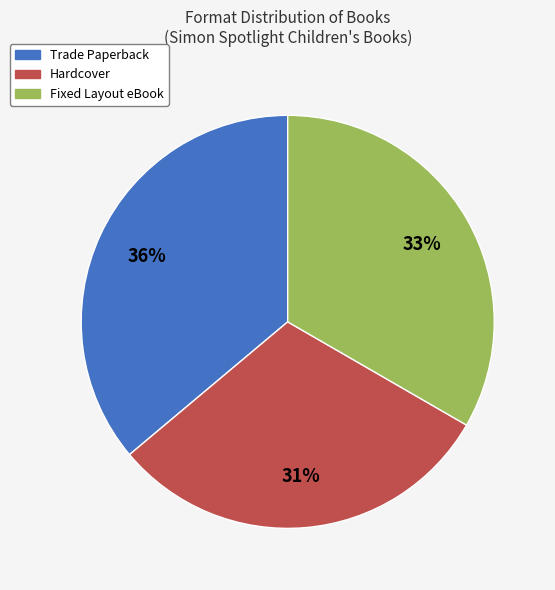

Which slice is the largest?

Trade Paperback